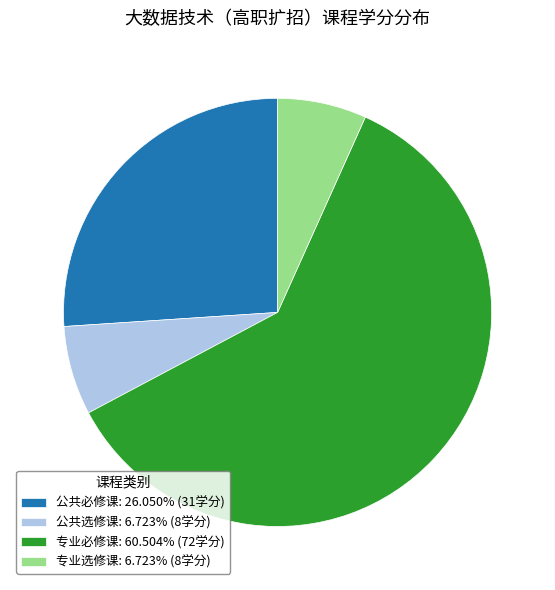

Is the sum of 专业选修课: 6.723% (8学分) and 公共选修课: 6.723% (8学分) greater than half?

No